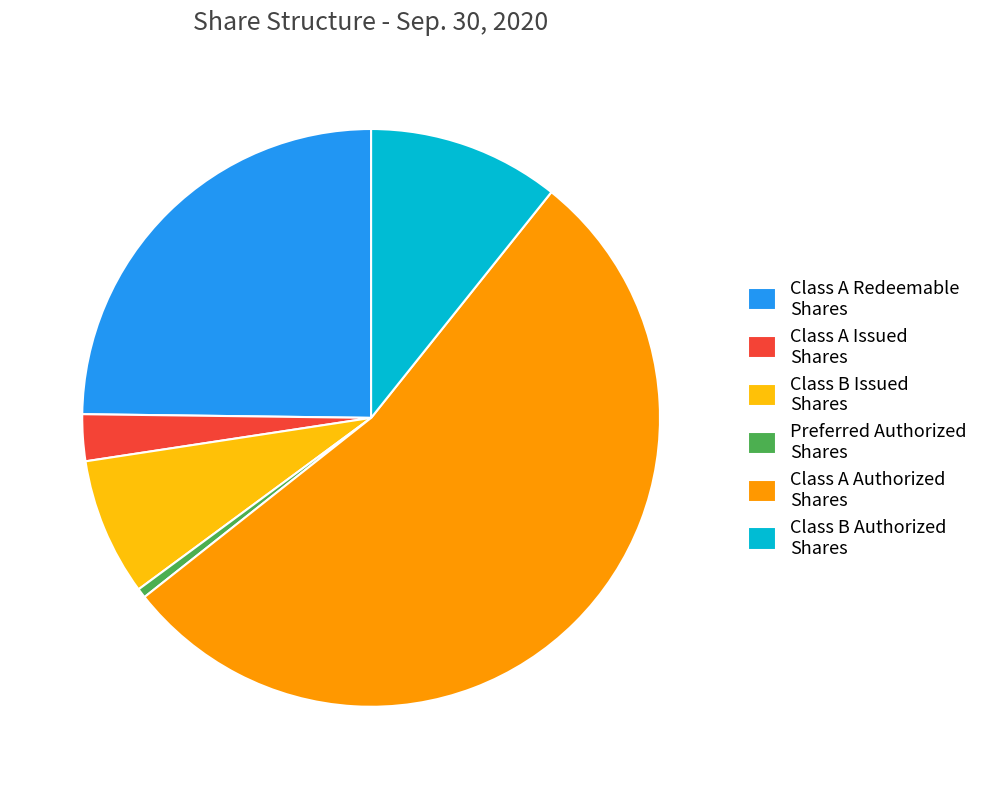

Which has a higher value, Class A Issued Shares or Class A Redeemable Shares?

Class A Redeemable Shares